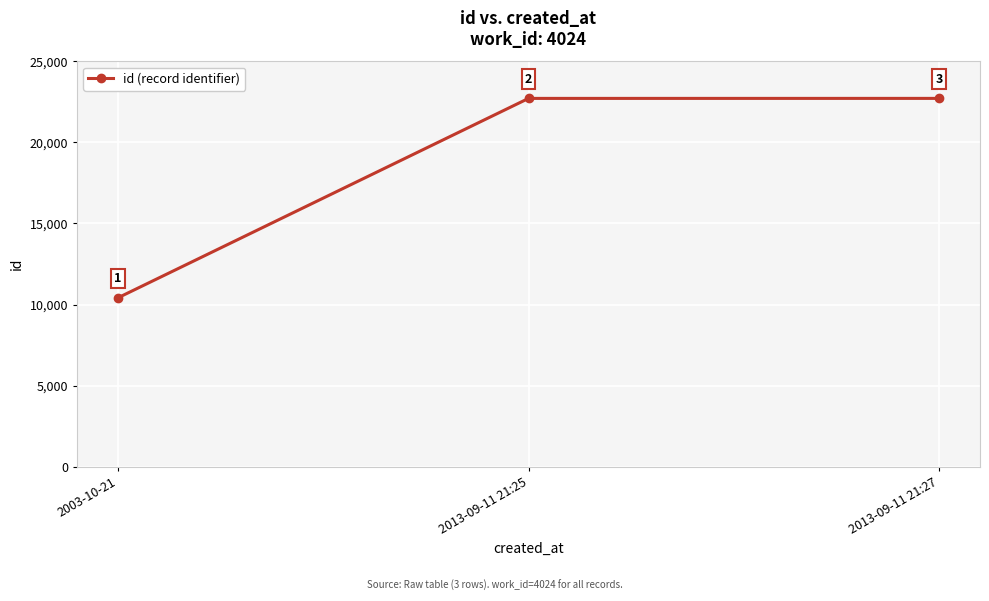

What is the label of the 1st point from the left?

2003-10-21